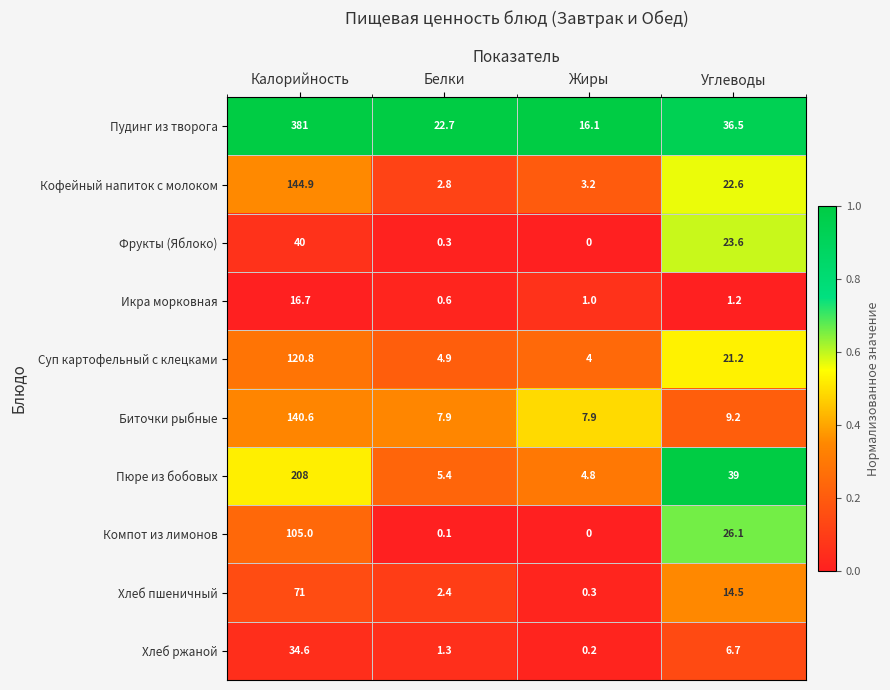

How many data points in Пюре из бобовых are less than 39?

2